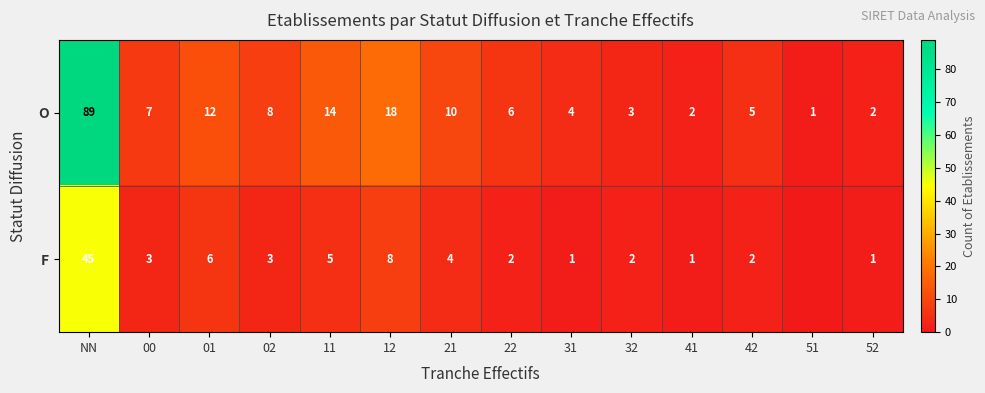

How many values in the O series are below 7?

7